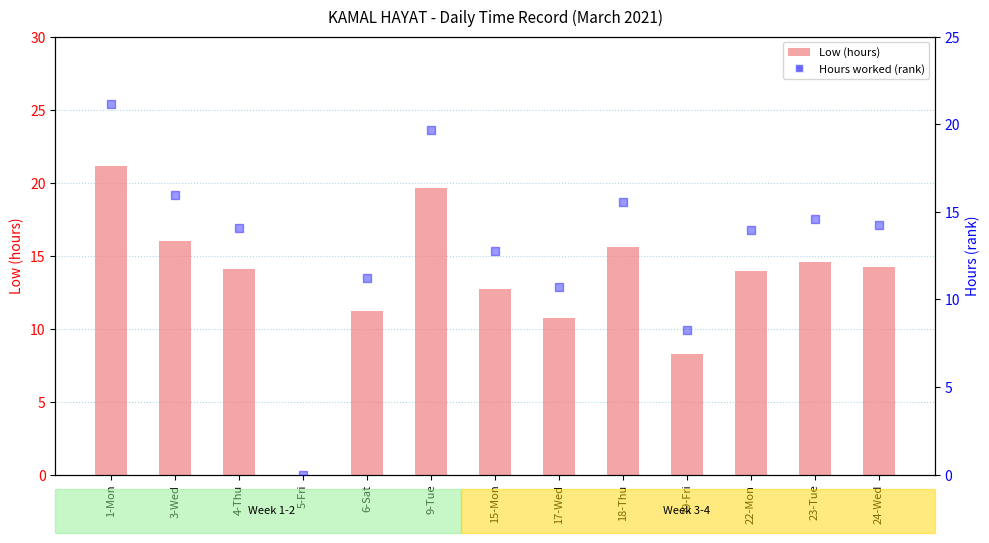

What are all the series names shown in the legend?

Low (hours), Hours worked (rank)